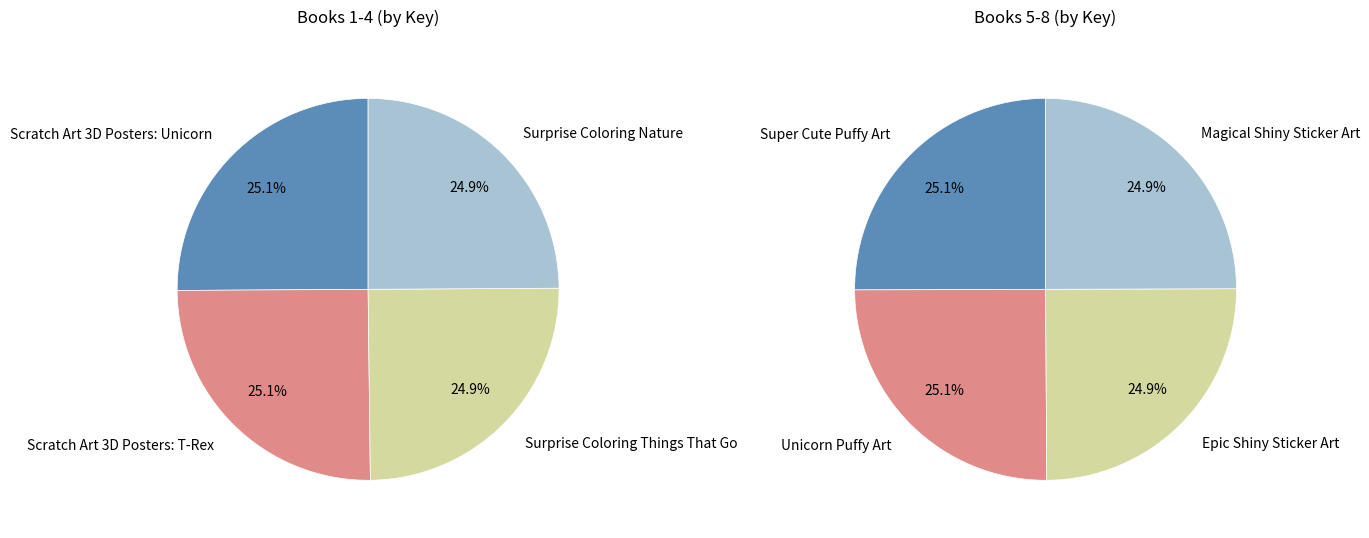

How many segments does this pie chart have?

4